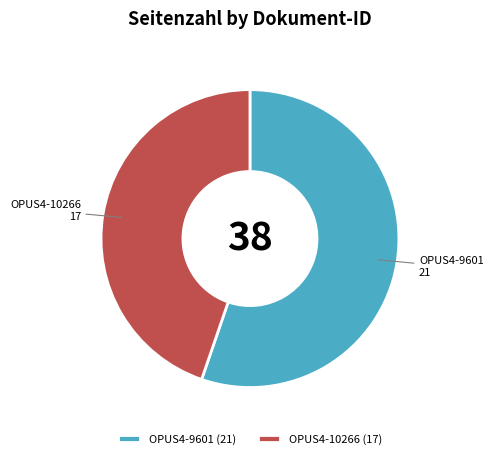

Do OPUS4-9601 (21) and OPUS4-10266 (17) together represent more than half of the pie?

Yes